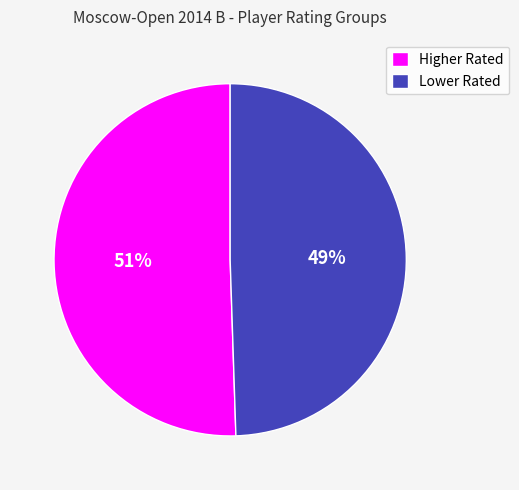

Count the number of slices in the pie.

2